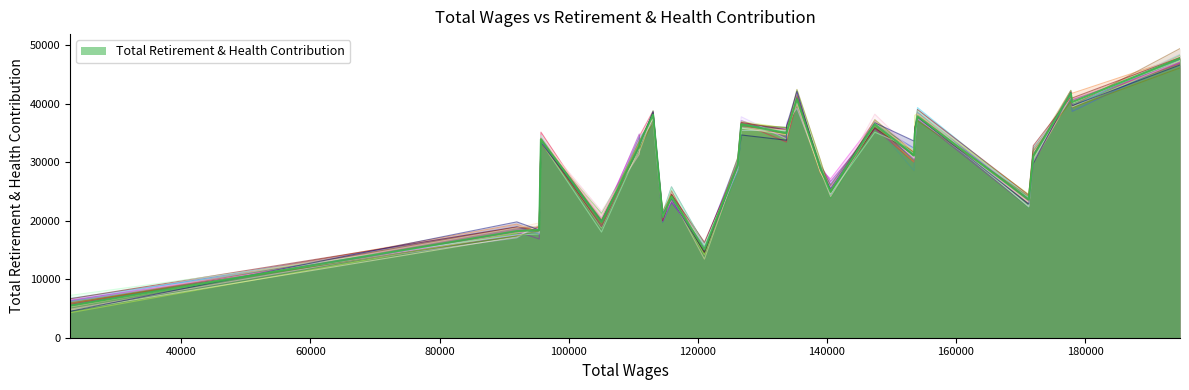

Read the value at 95436, to the nearest 50.

18400